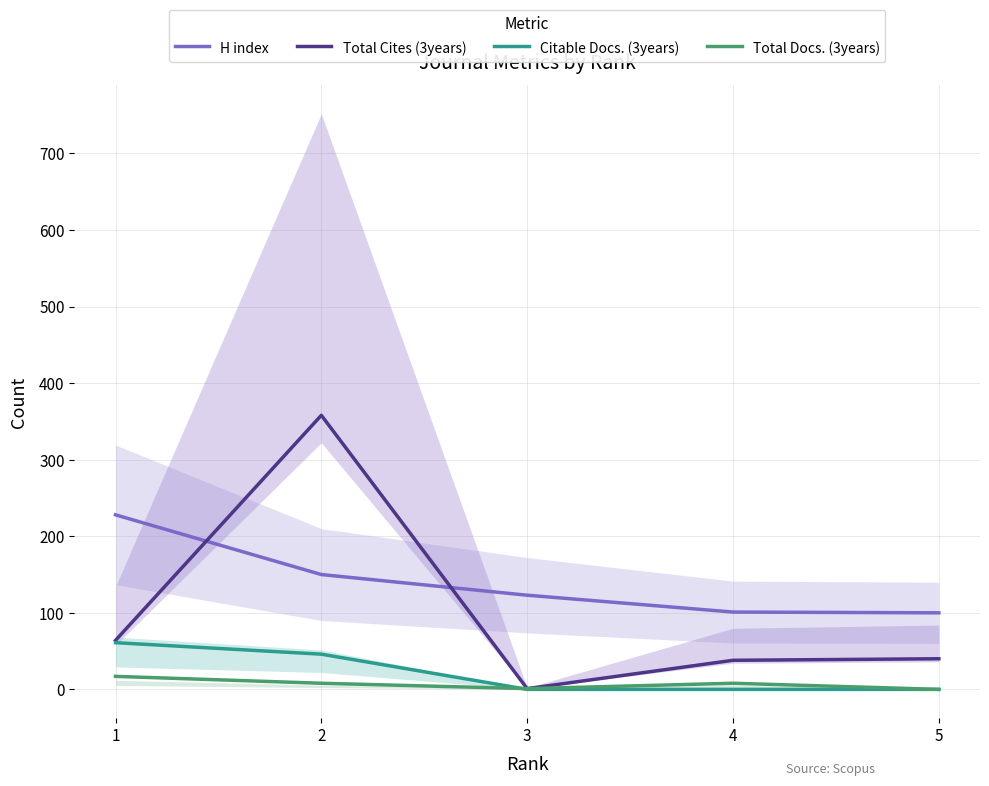

At which category is the sum across all series the highest?

2